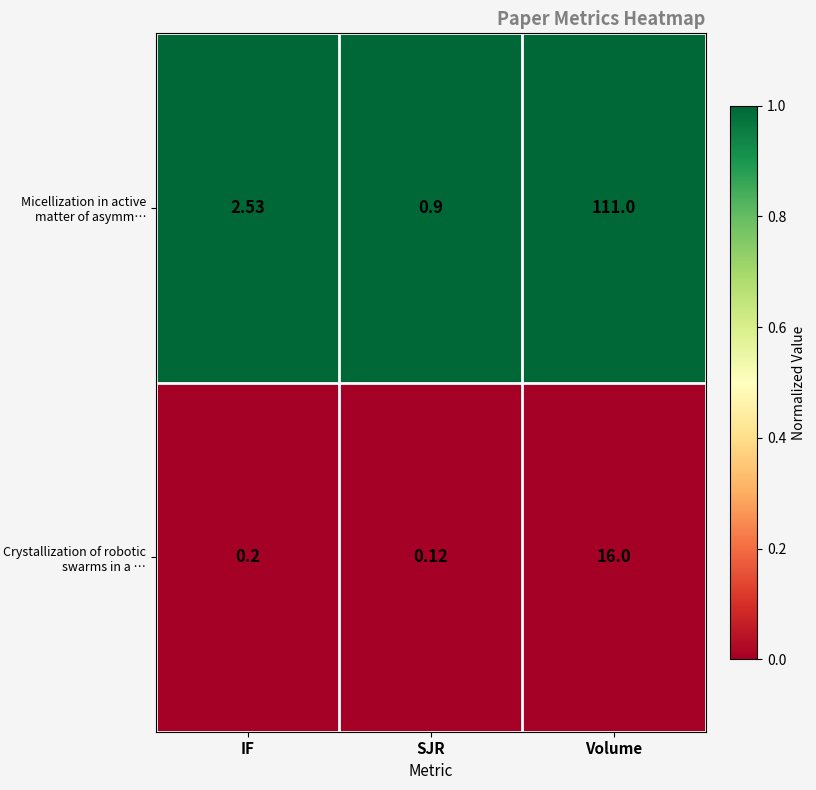

Which label corresponds to the smallest value in the chart?

SJR